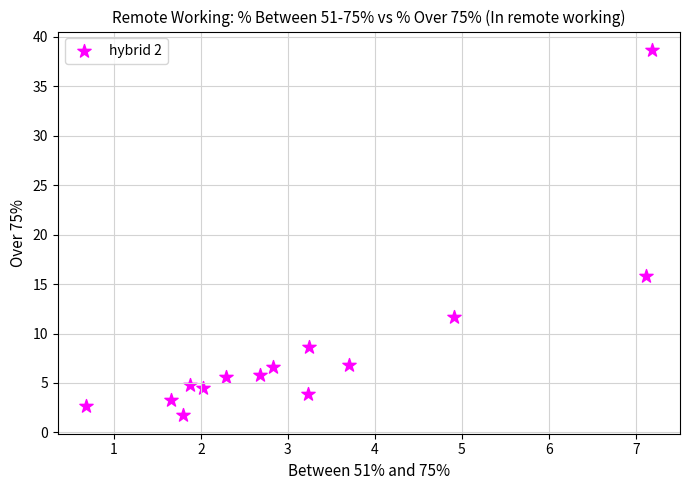

What Y value in the scatter plot is closest to 20?

15.8